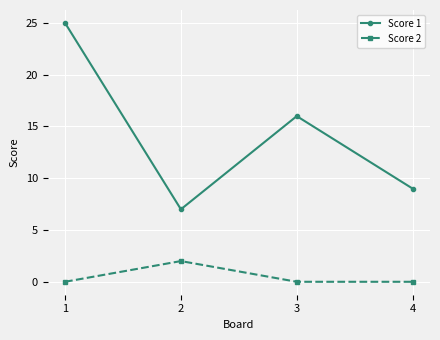

Which series has the largest range (max minus min)?

Score 1